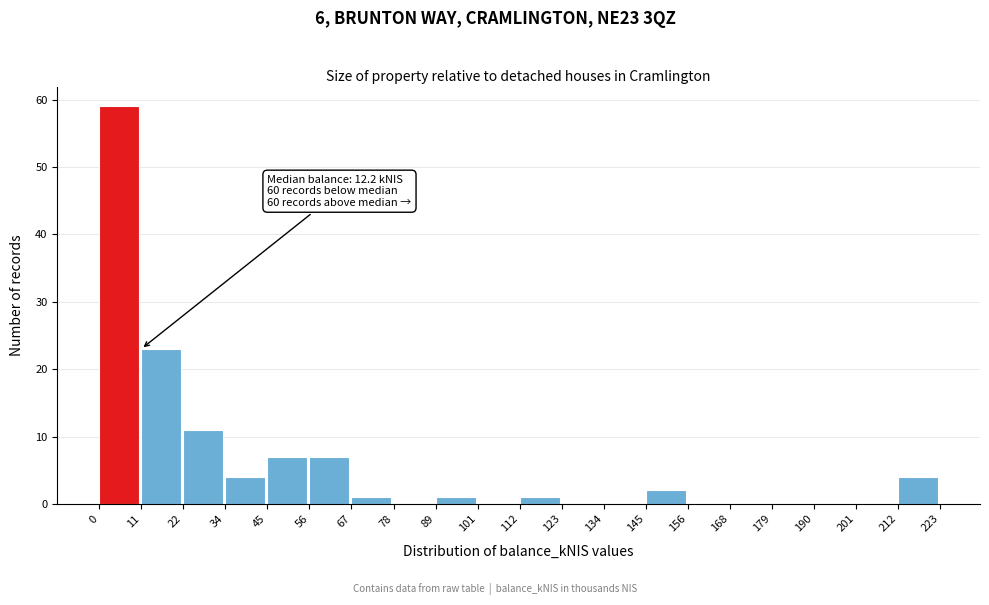

Which range on the x-axis has the tallest bar?

0 to 11